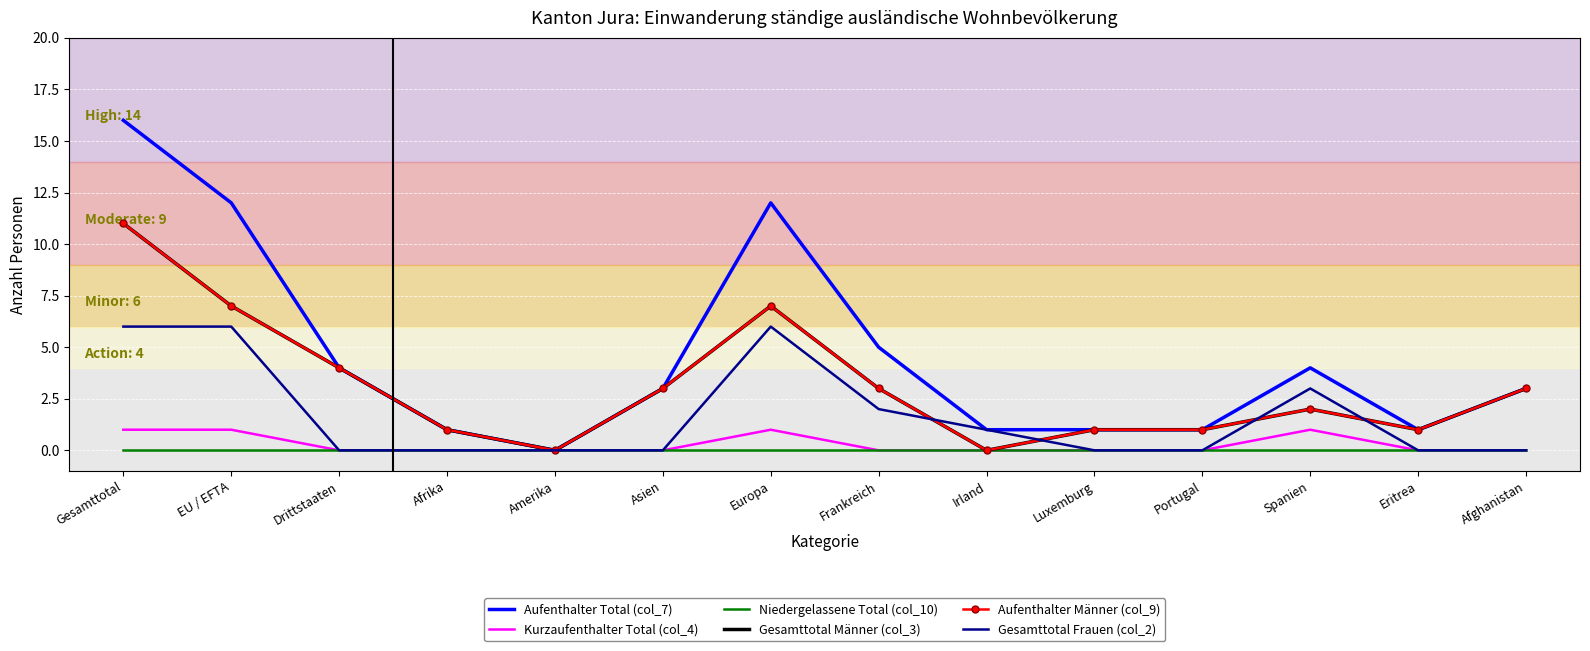

Rank the series by their maximum value, from lowest to highest.

Niedergelassene Total (col_10), Kurzaufenthalter Total (col_4), Gesamttotal Frauen (col_2), Gesamttotal Männer (col_3), Aufenthalter Männer (col_9), Aufenthalter Total (col_7)